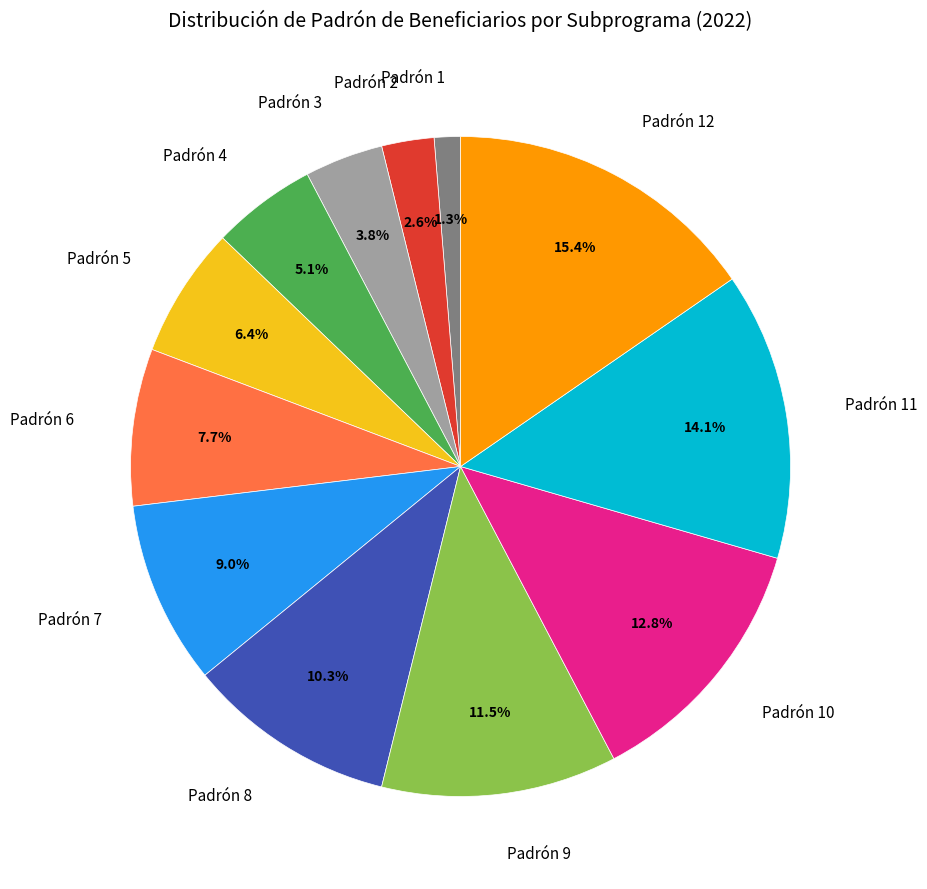

Is the sum of Padrón 10 and Padrón 4 greater than half?

No